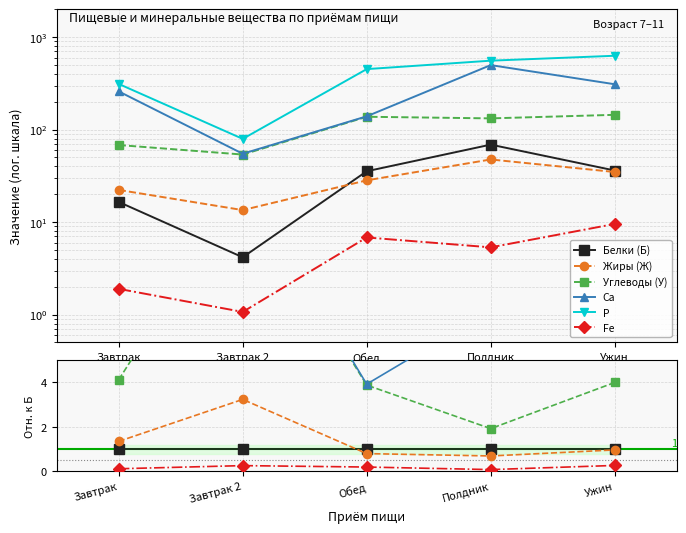

True or false: Углеводы (У) has more than 0 points higher than both neighbors.

True